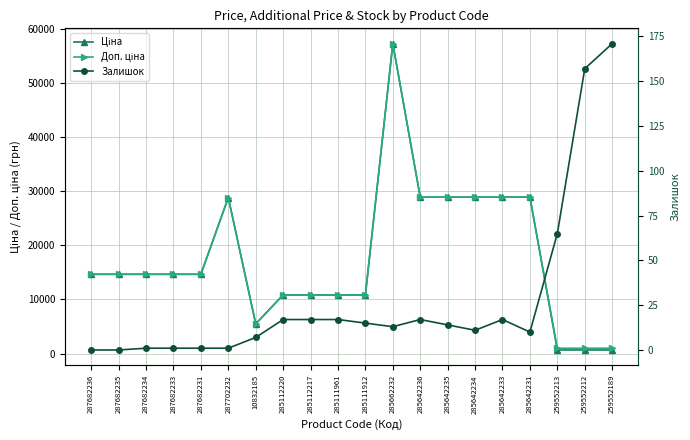

True or false: Залишок and Доп. ціна cross at least once.

False